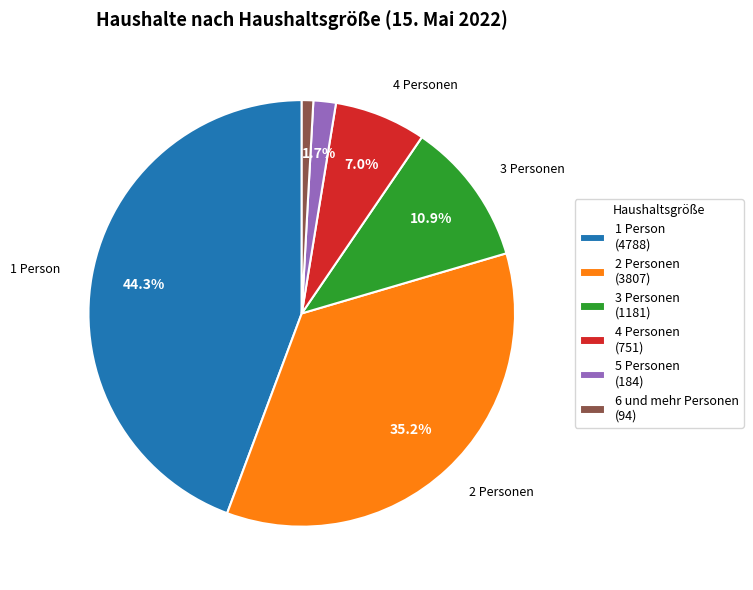

Combined, do 2 Personen and 5 Personen account for over 50%?

No